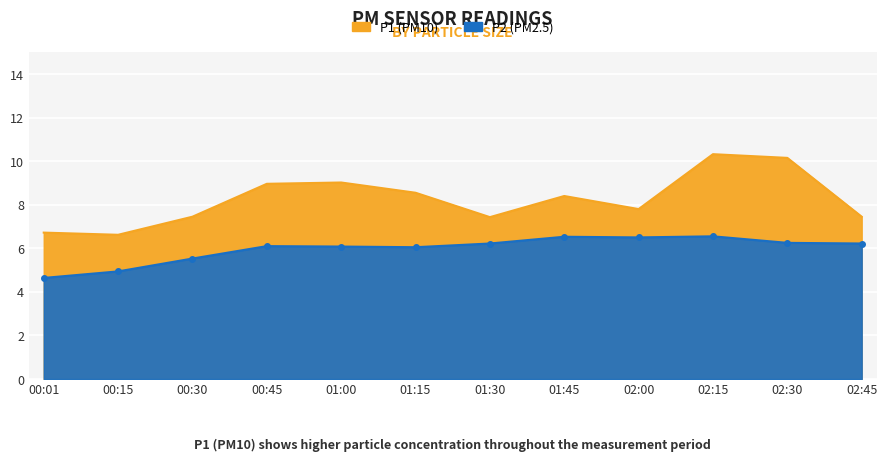

True or false: P2 and P1 intersect in this chart.

False